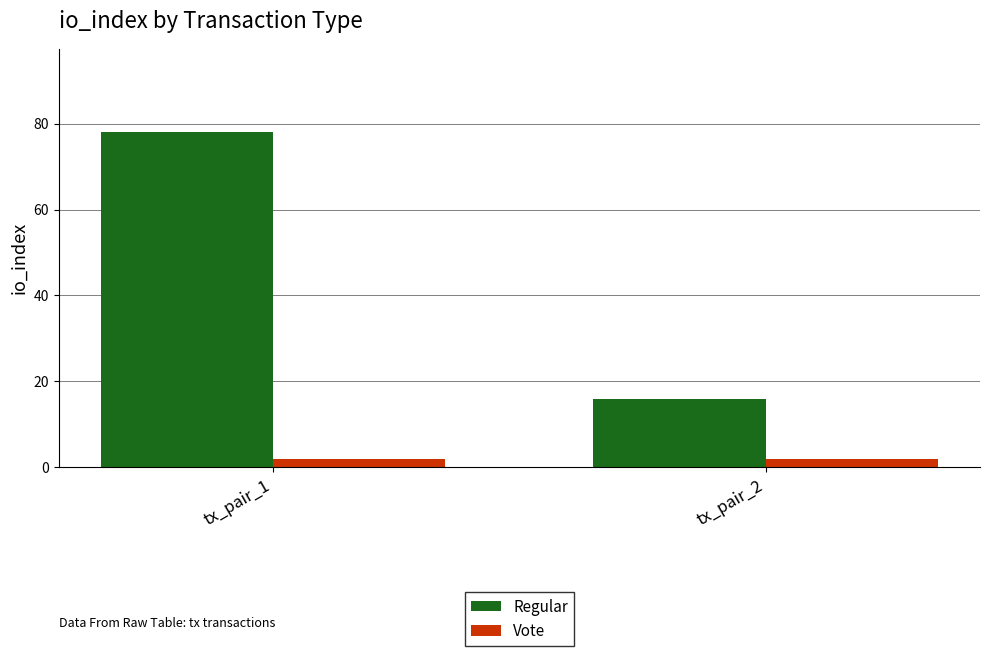

Rank the categories by Regular value from lowest to highest.

tx_pair_2, tx_pair_1